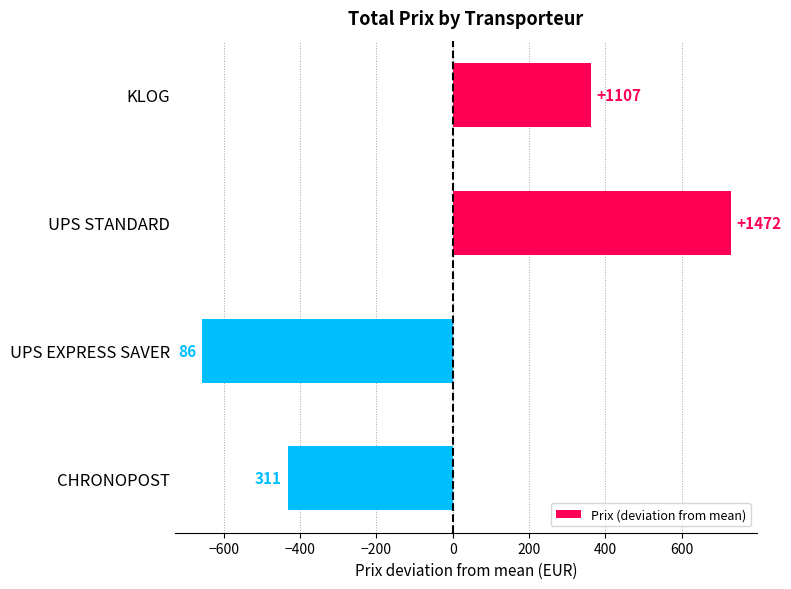

How many bars are there in total?

4